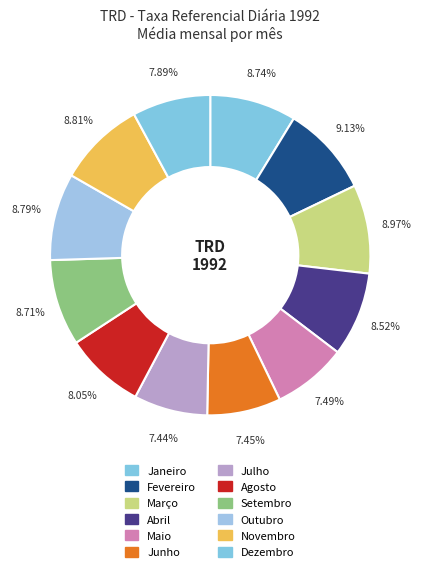

Is there a majority slice in this chart?

No